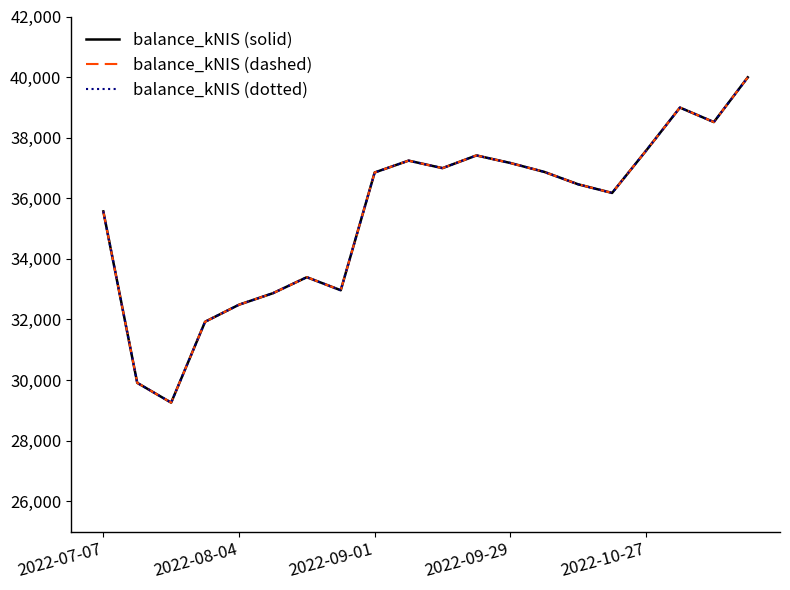

Where does the balance_kNIS (dotted) series first go above 36852?

2022-09-01